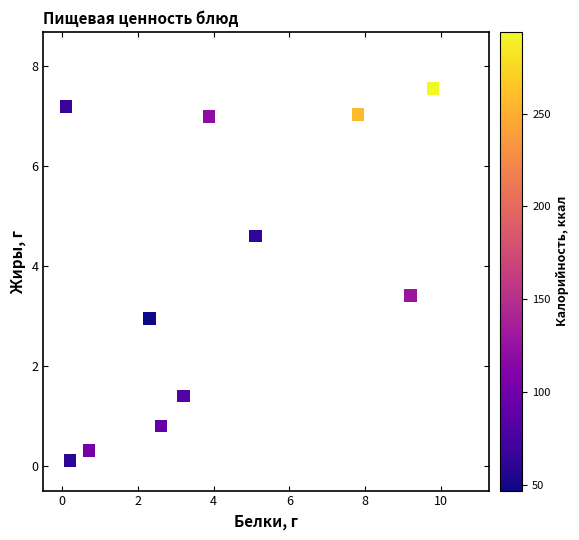

What is the average X value?

4.1